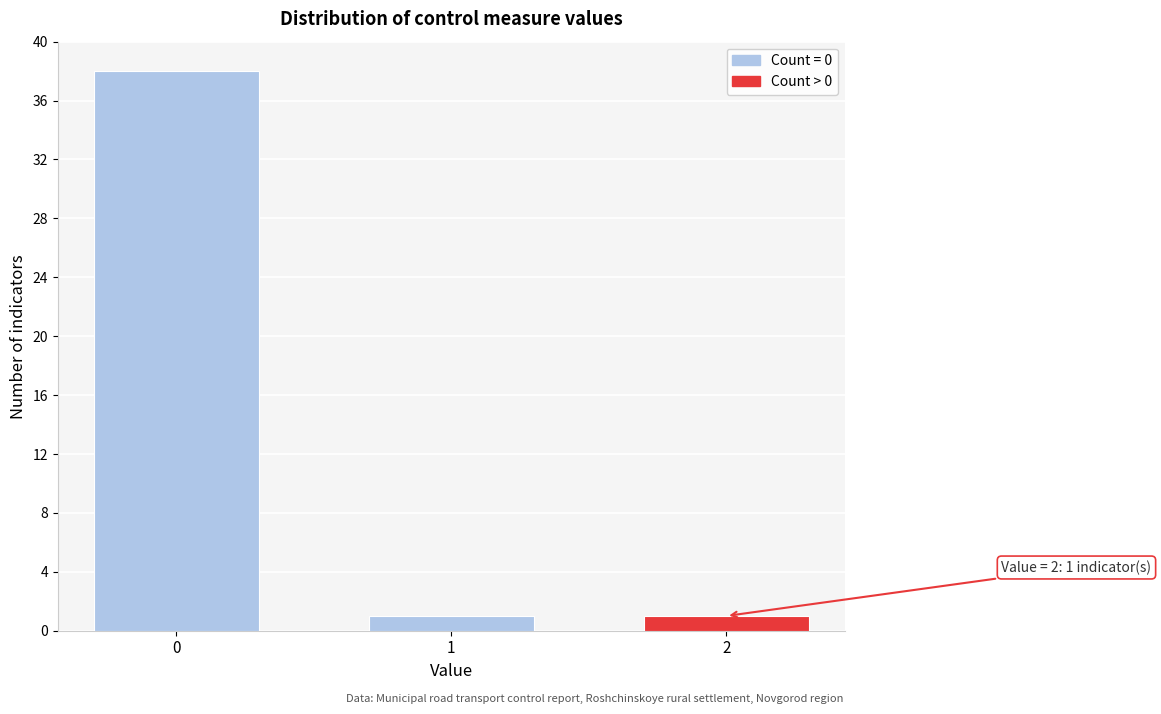

Reading left to right, extract all data points from this chart.

0=38	1=1	2=1